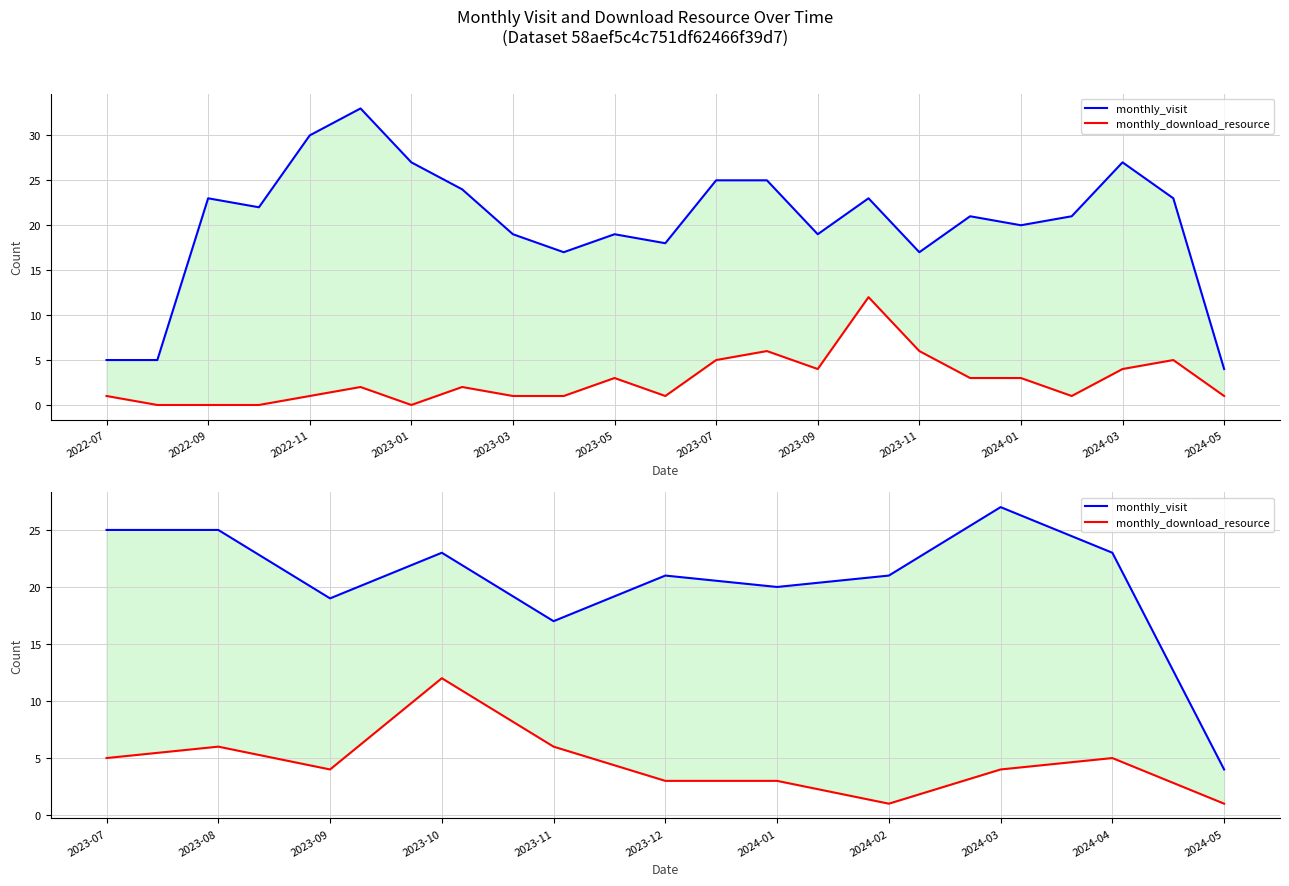

At how many categories does at least one series exceed 23?

3